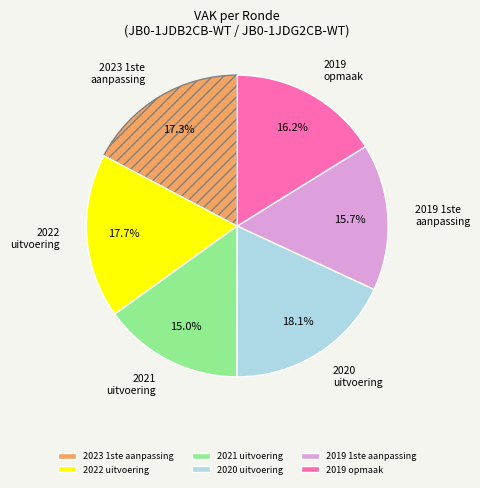

The 2019 1ste aanpassing slice represents 5% of the pie. True or false?

False